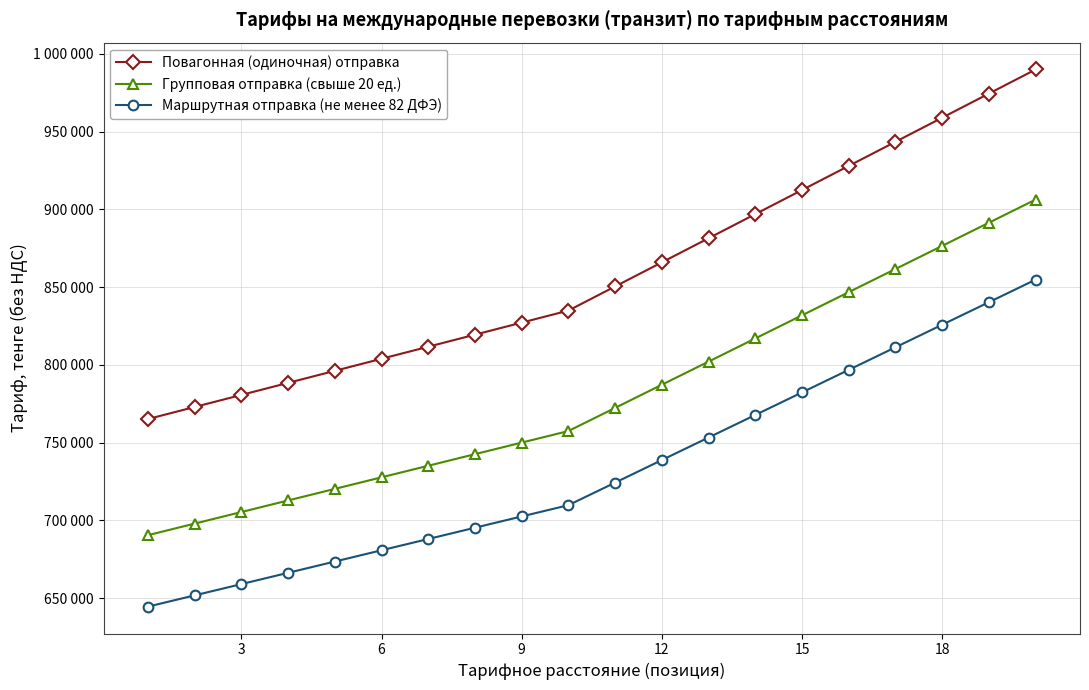

True or false: Маршрутная отправка (не менее 82 ДФЭ) and Повагонная (одиночная) отправка intersect in this chart.

False